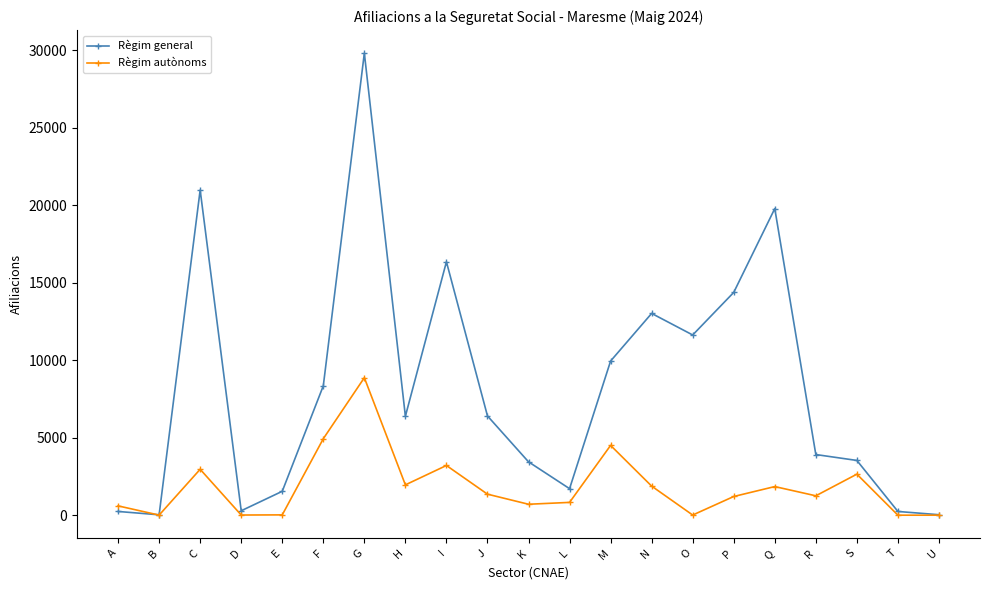

In Règim general, how many points are higher than both neighbors (excluding endpoints)?

5